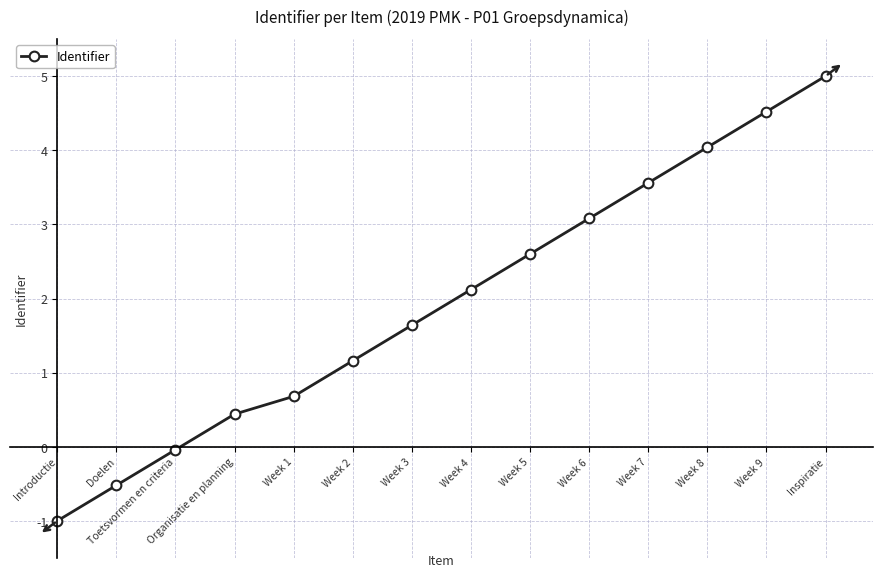

What is the approximate value at Inspiratie?

5.0